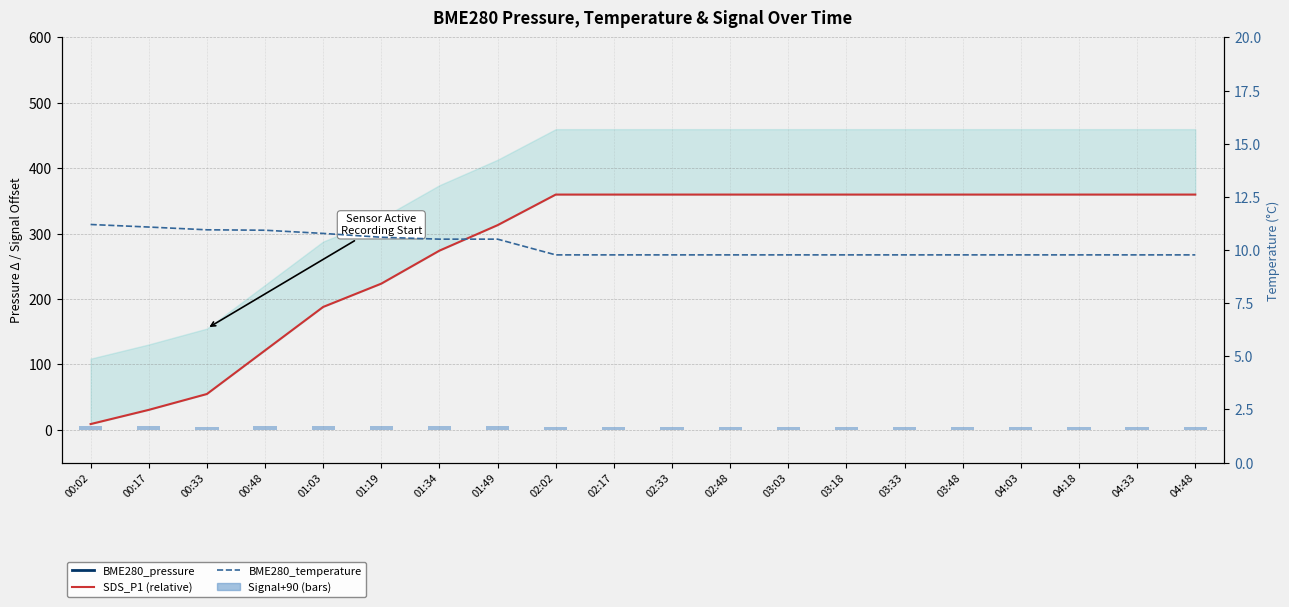

Reading right to left, list all the values displayed in this chart.

BME280_pressure: 98059.8	98059.8	98059.8	98059.8	98059.8	98059.8	98059.8	98059.8	98059.8	98059.8	98059.8	98059.8	98013.0	97974.0	97923.6	97887.9	97821.4	97754.8	97730.6	97708.8
SDS_P1 (rel): 359.8	359.8	359.8	359.8	359.8	359.8	359.8	359.8	359.8	359.8	359.8	359.8	313.0	274.0	223.6	187.9	121.4	54.8	30.6	8.8
Signal+90: 5.0	5.0	5.0	5.0	5.0	5.0	5.0	5.0	5.0	5.0	5.0	5.0	6.0	6.0	6.0	6.0	6.0	5.0	6.0	6.0
BME280_temperature: 9.8	9.8	9.8	9.8	9.8	9.8	9.8	9.8	9.8	9.8	9.8	9.8	10.5	10.5	10.6	10.8	10.9	10.9	11.1	11.2